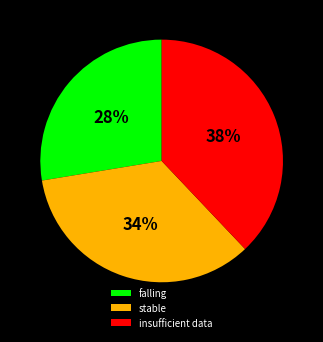

Is it true that falling is 28% of the pie?

True